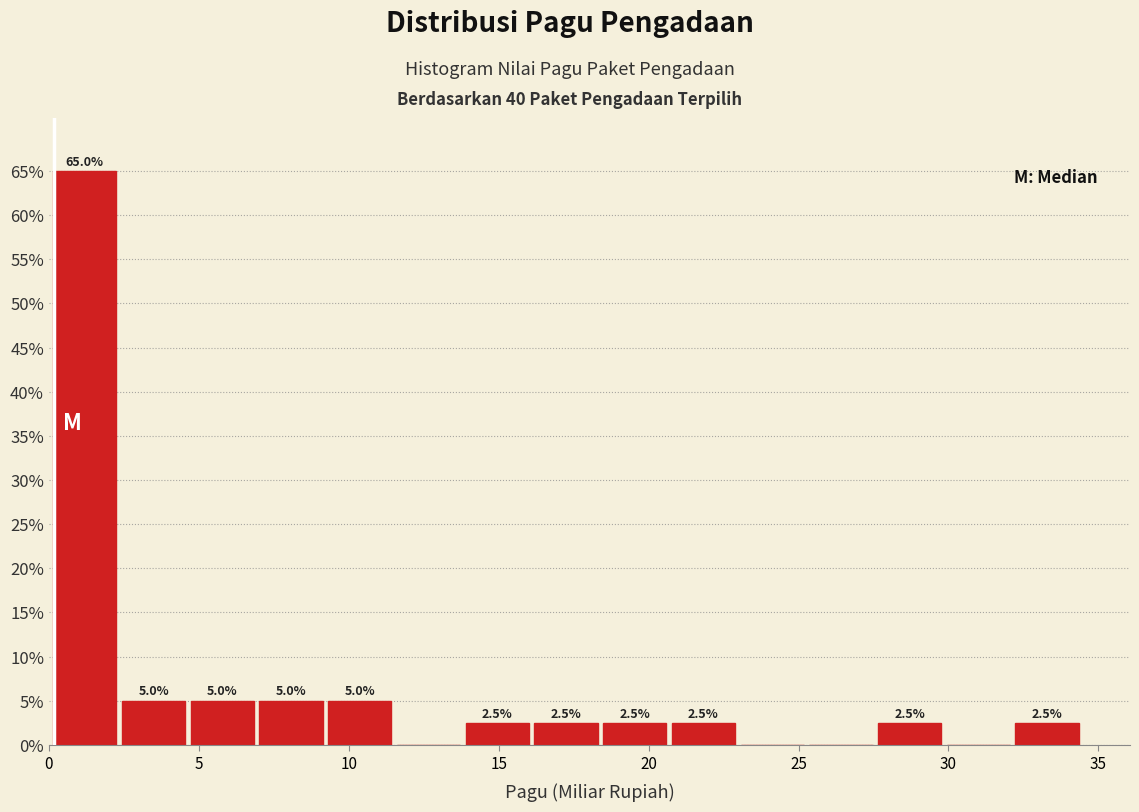

Over which range of the x-axis is the bar tallest?

0.0 to 2.5